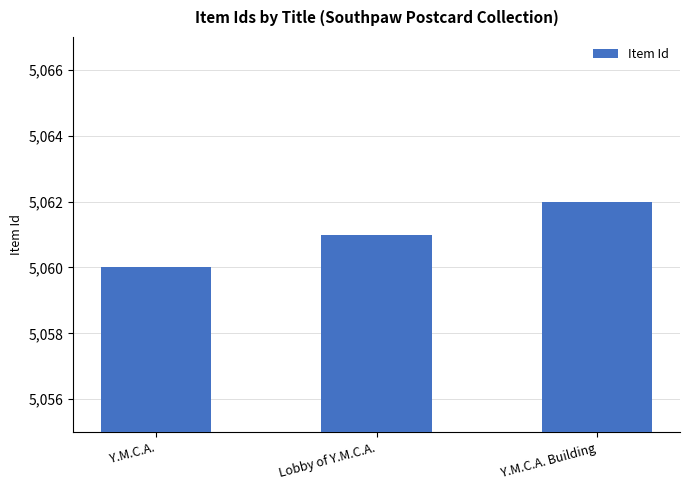

Reading right to left, extract all data points from this chart.

5062	5061	5060